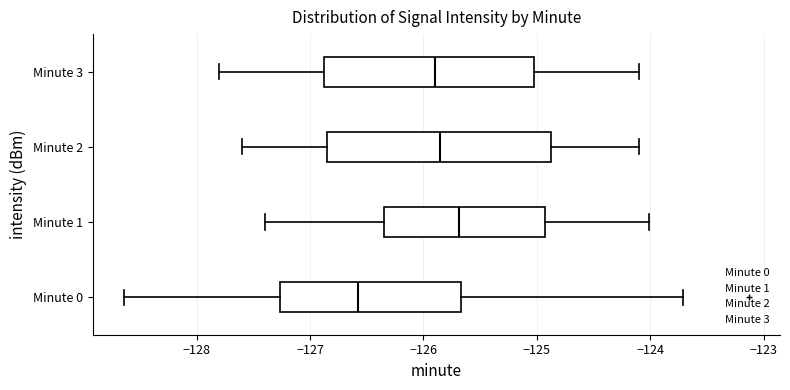

Where does the left whisker of the box for Minute 2 end on the x-axis? The values are not printed on the chart, so give them approximately, as read against the axis.

-127.6